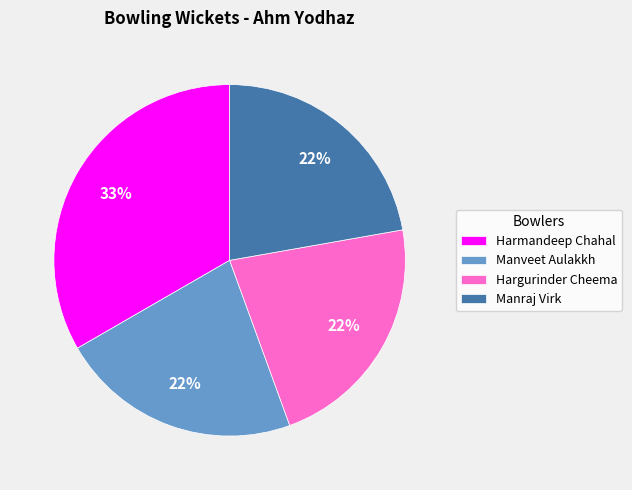

Which category has the biggest portion of the pie?

Harmandeep Chahal